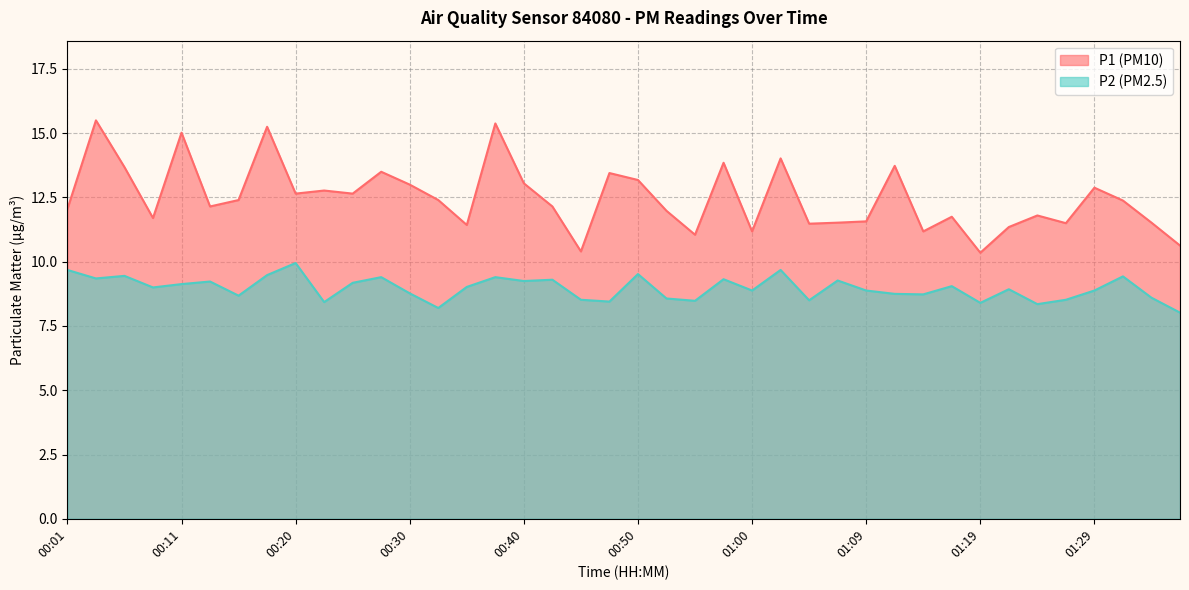

What is the value of the P1 point at the 38th from the left?

12.4